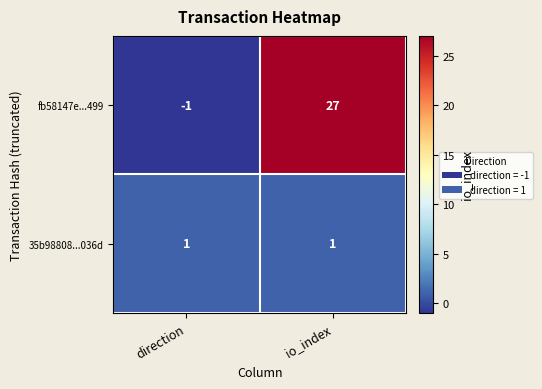

How many negative values does the fb58147e...499 series have?

1